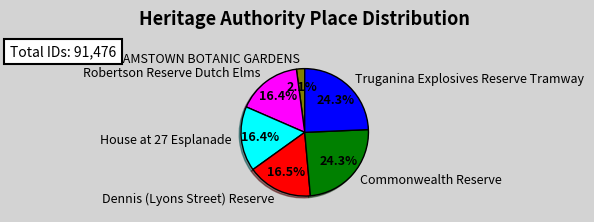

How many segments does this pie chart have?

6